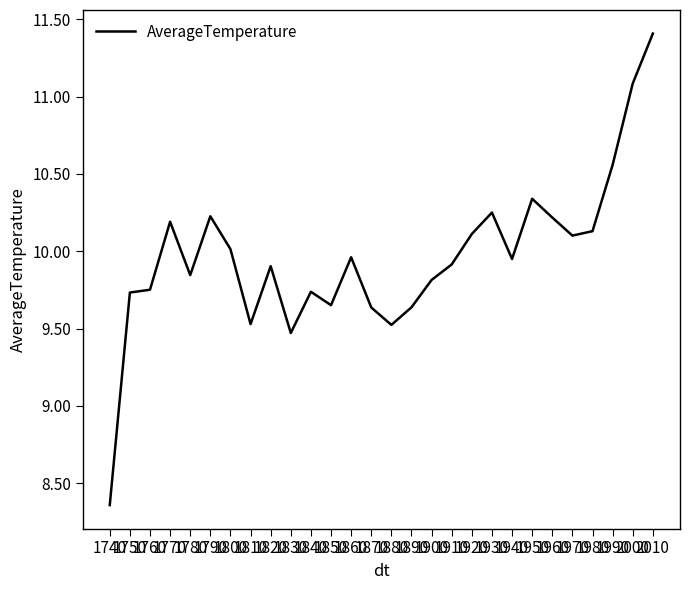

What is the greatest value displayed?

11.4